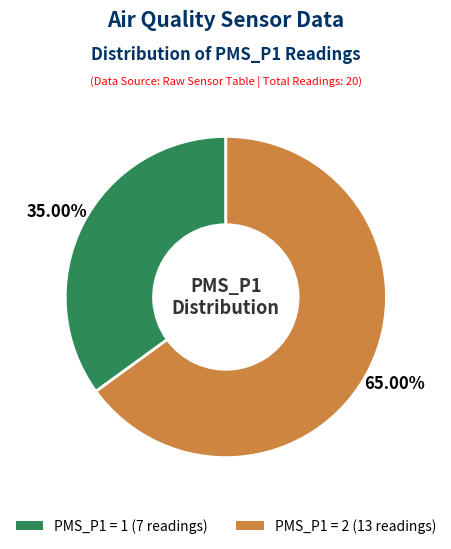

How many slices are in this pie chart?

2